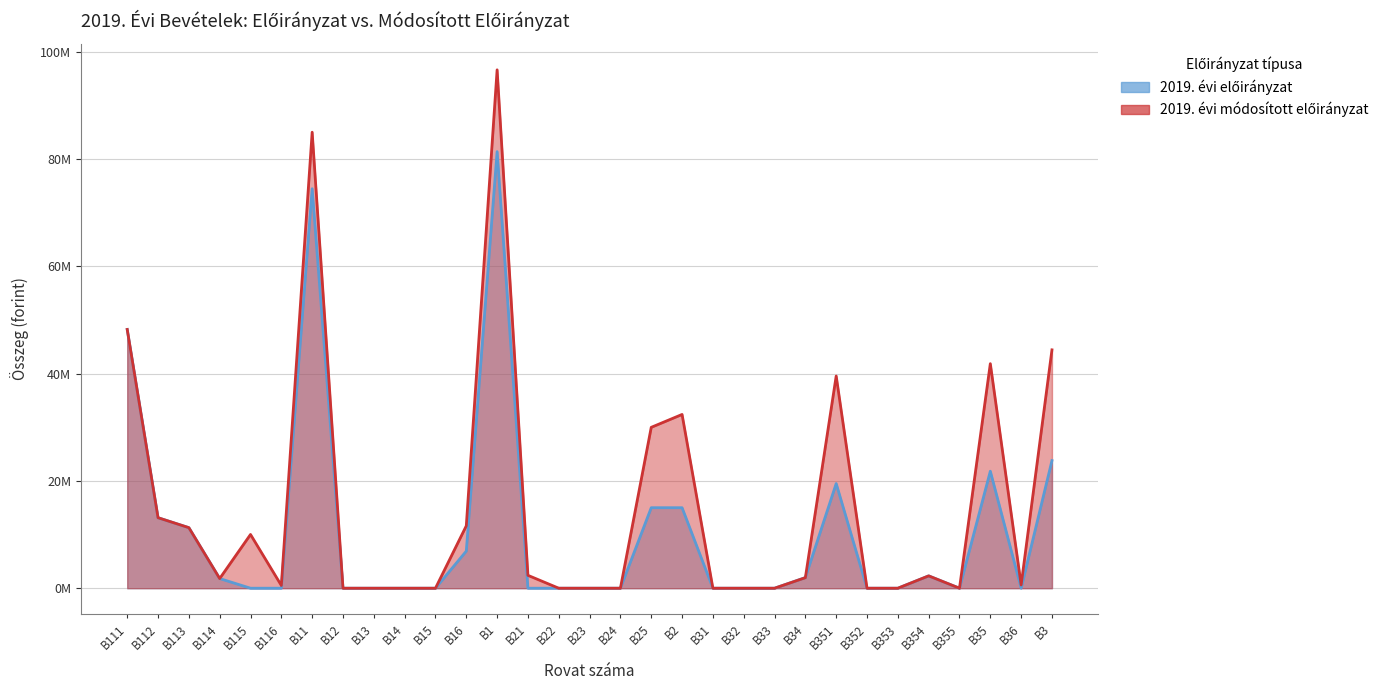

The value of 2019. évi módosított előirányzat at B35 is 11277568. True or false?

False